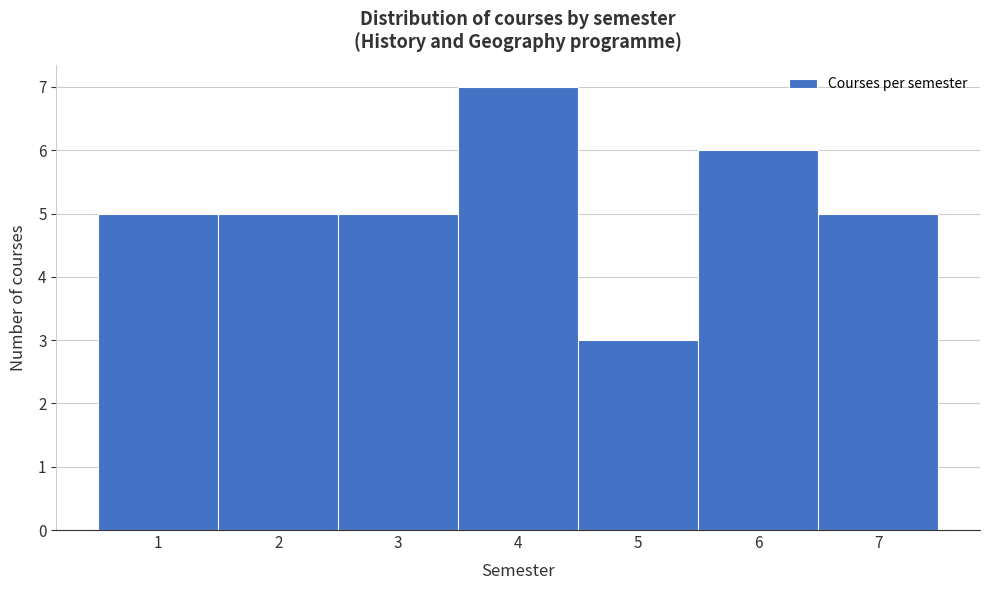

Reading left to right, list every bar in this chart as the range it spans on the x-axis followed by its height. The values are not printed on the chart, so give them approximately, as read against the axis.

0.5 to 1.5: 5
1.5 to 2.5: 5
2.5 to 3.5: 5
3.5 to 4.5: 7
4.5 to 5.5: 3
5.5 to 6.5: 6
6.5 to 7.5: 5